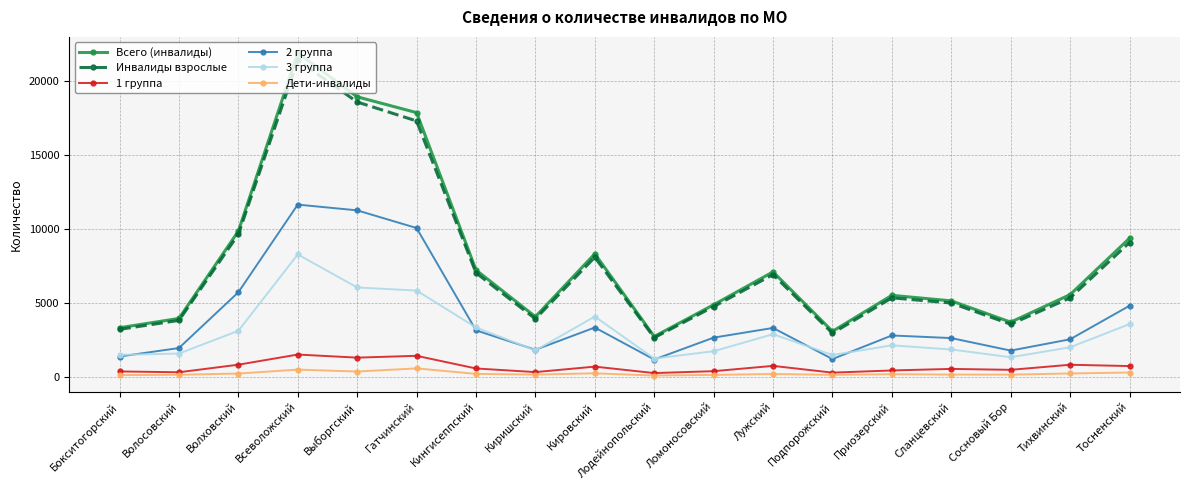

What is the label of the 4th point from the left?

Всеволожский